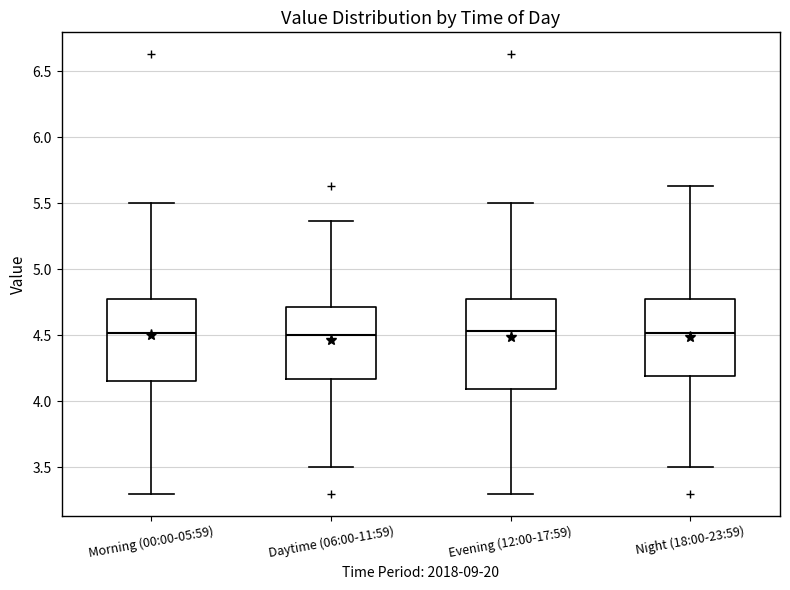

Reading left to right, transcribe this box plot: for each box, give where its median line is, the range the box spans, and where its two whiskers end, as read against the y-axis. The values are not printed on the chart, so give them approximately, as read against the axis.

Morning (00:00-05:59): median 4.50, box 4.15 to 4.80, whiskers 3.30 to 5.50
Daytime (06:00-11:59): median 4.50, box 4.15 to 4.70, whiskers 3.50 to 5.35
Evening (12:00-17:59): median 4.55, box 4.10 to 4.80, whiskers 3.30 to 5.50
Night (18:00-23:59): median 4.50, box 4.20 to 4.80, whiskers 3.50 to 5.65